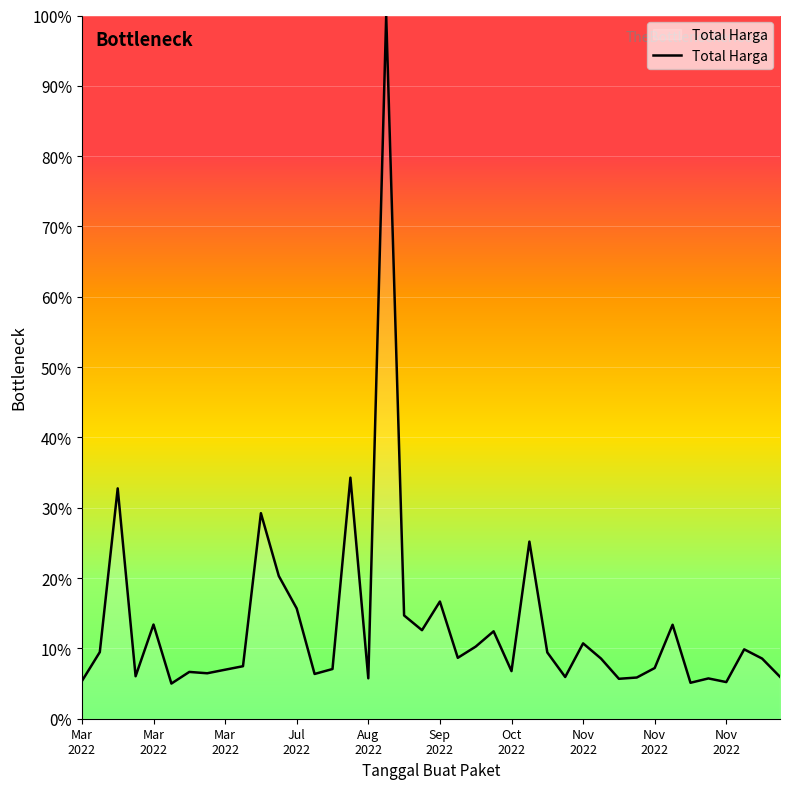

What is the greatest value displayed?

100.0